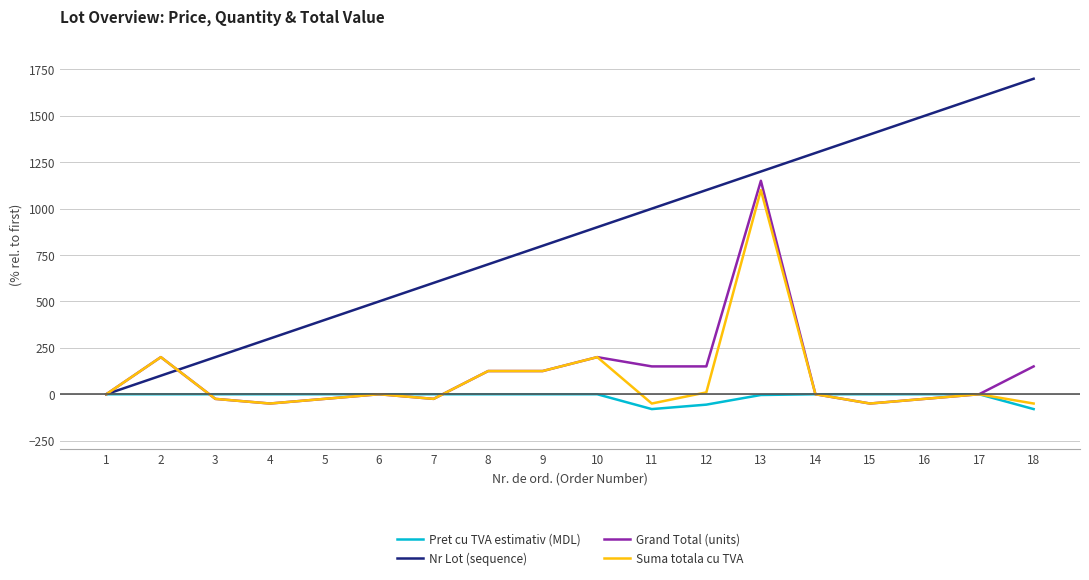

How many distinct data groups are displayed?

4